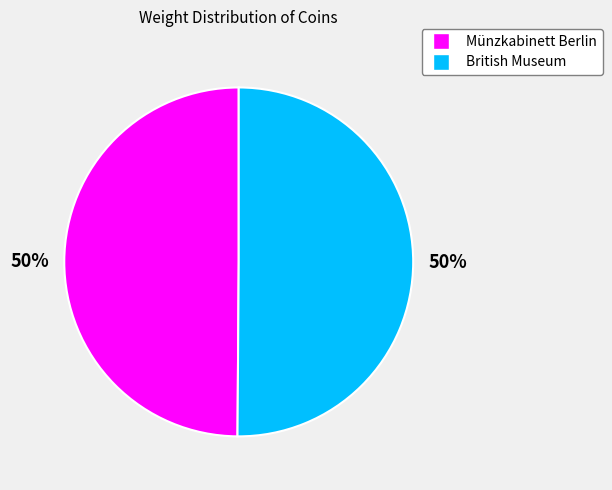

Count the number of slices in the pie.

2